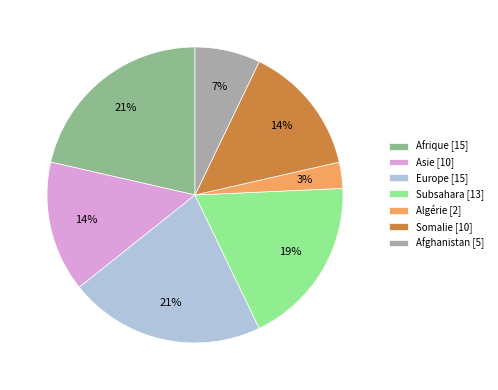

To the nearest percent, what is the combined percentage of Afghanistan and Asie?

21%